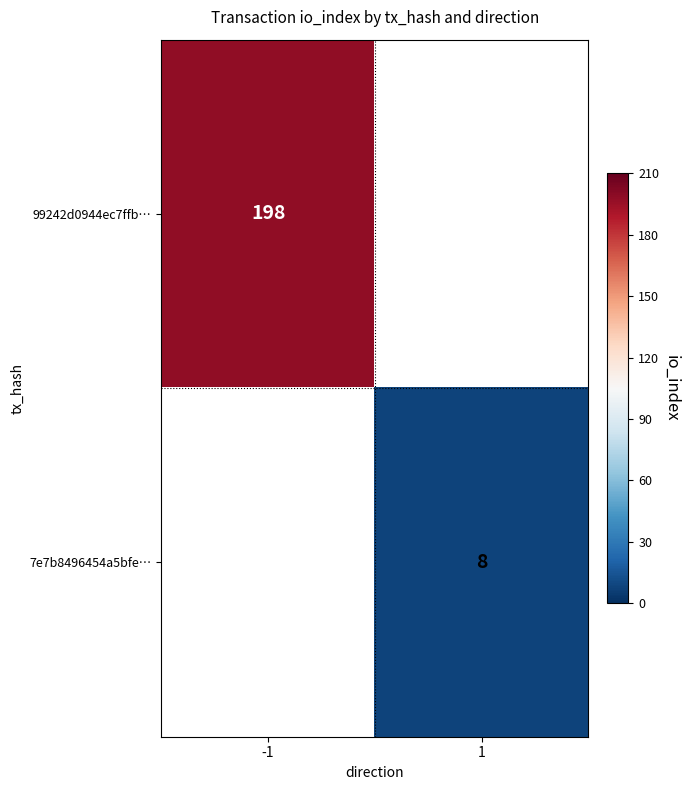

Is it true that 7e7b8496454a5bfe… equals 8 at 1?

True